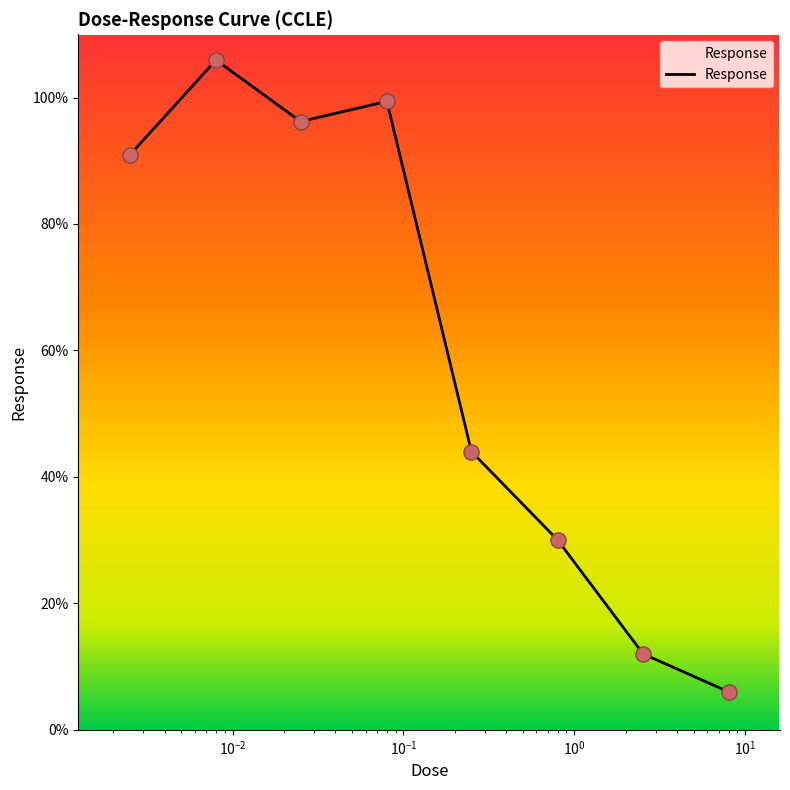

What is the sum of all values?

484.4